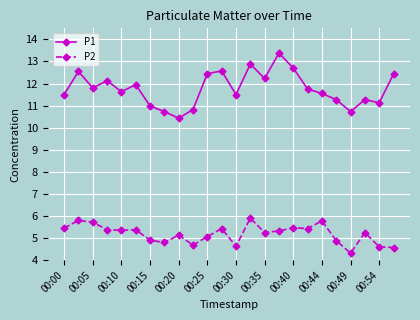

List the series in order of their overall mean, lowest first.

P2, P1